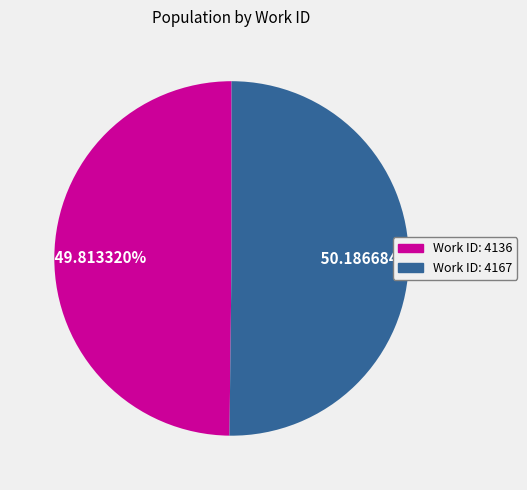

Approximately how many times larger is the value at Work ID: 4167 compared to Work ID: 4136?

1.0